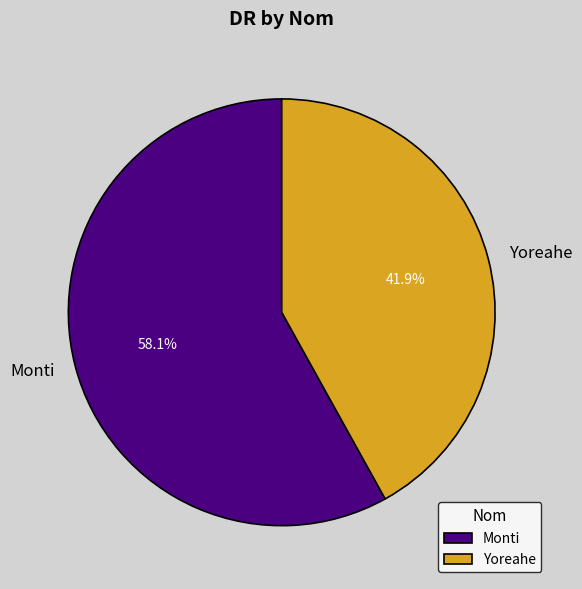

Which slice is the smallest?

Yoreahe